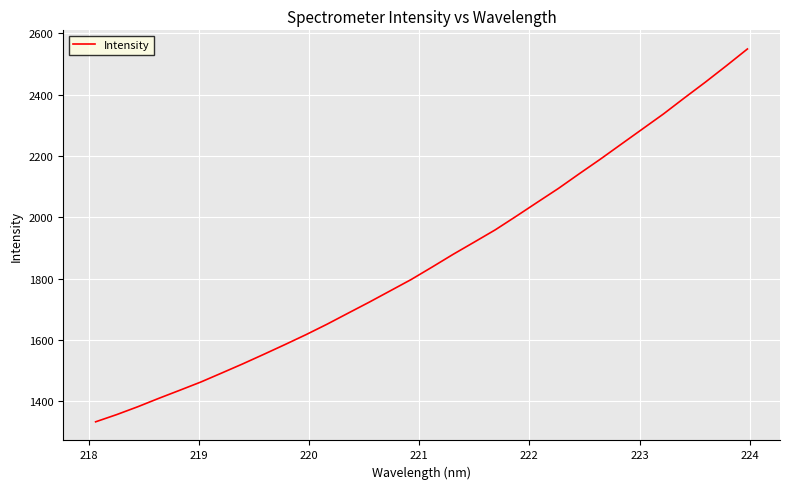

What is the smallest value displayed?

1333.3